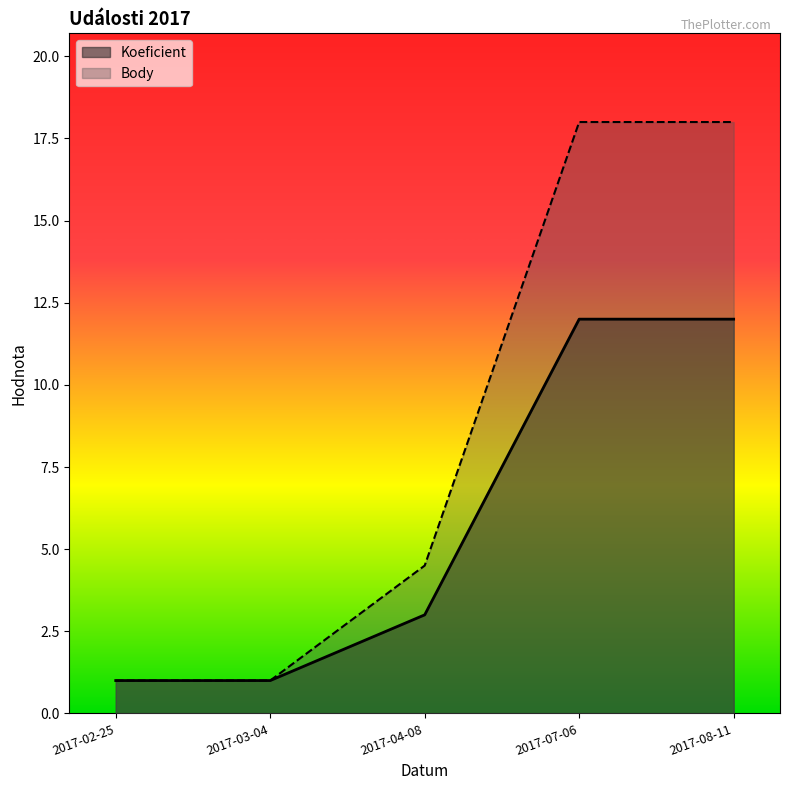

List the series in order of their peak value, lowest first.

Koeficient, Body